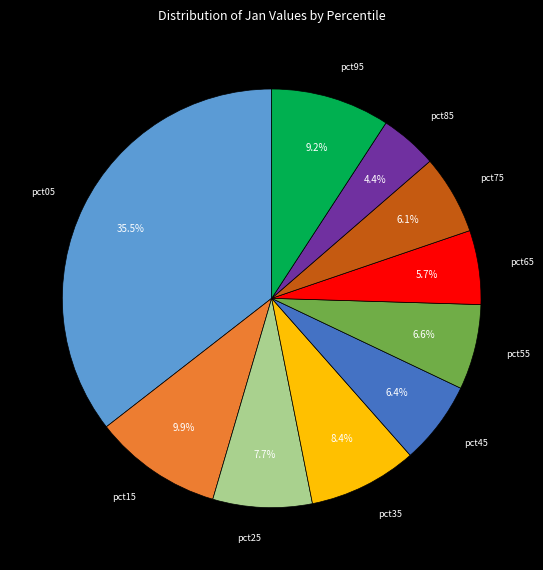

True or false: pct45 accounts for 15% of the total.

False